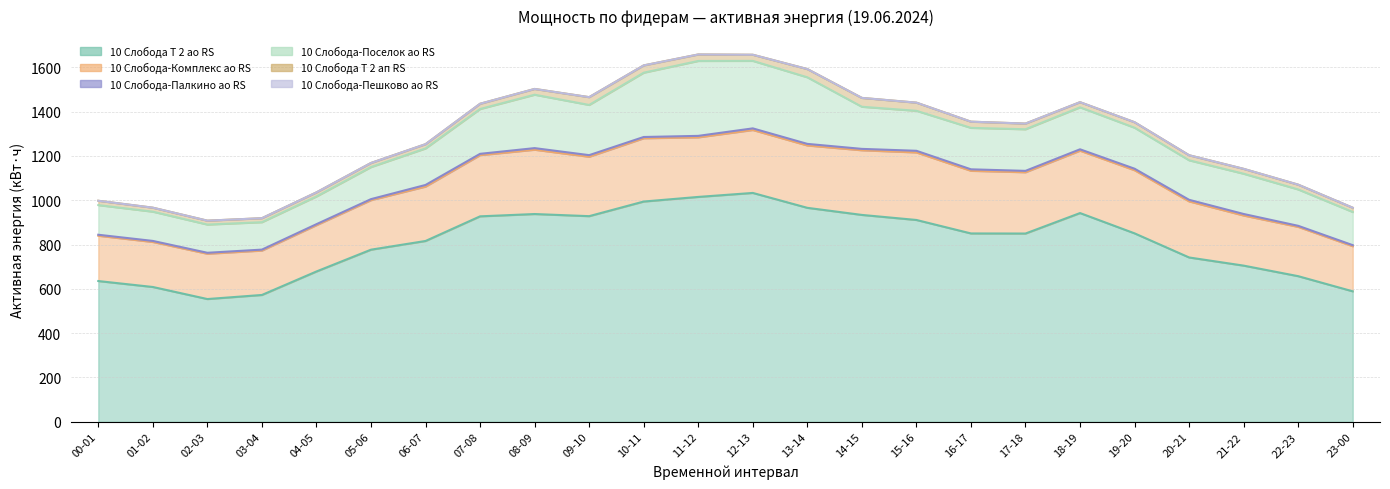

What is the total value across all series at 05-06?

1168.0